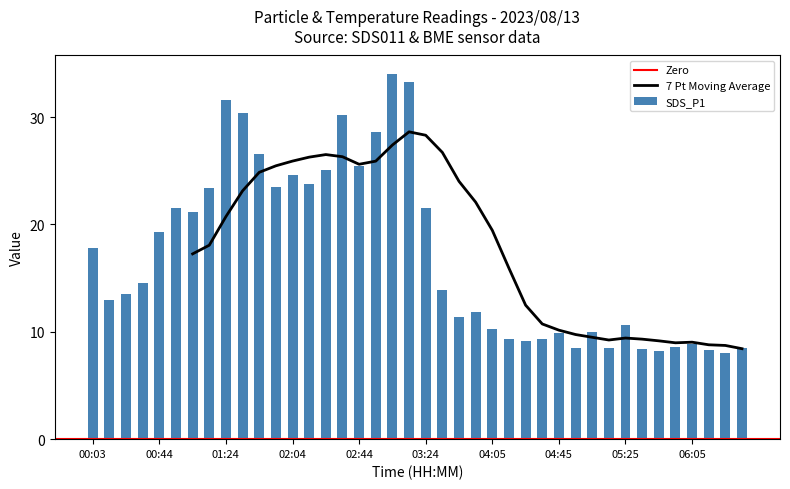

What is the highest value of the SDS_P1 series?

34.0